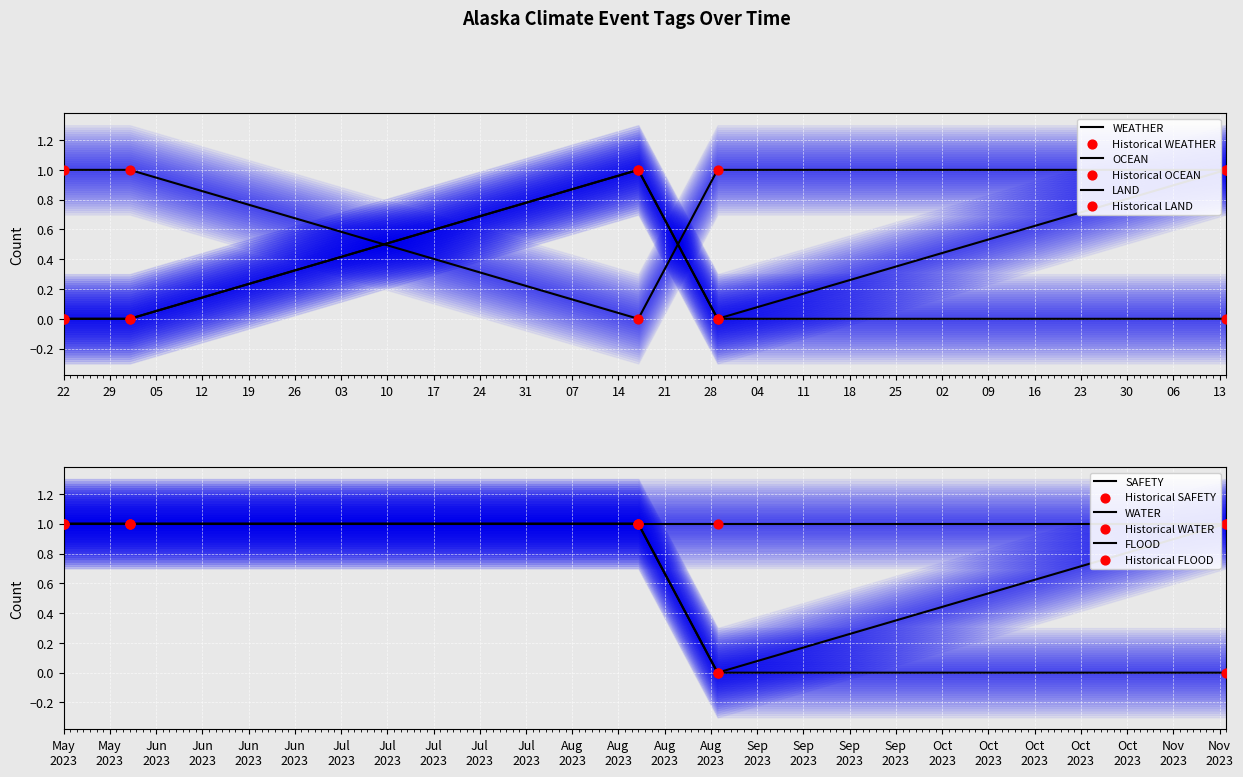

Which series contains the highest Y value?

WEATHER